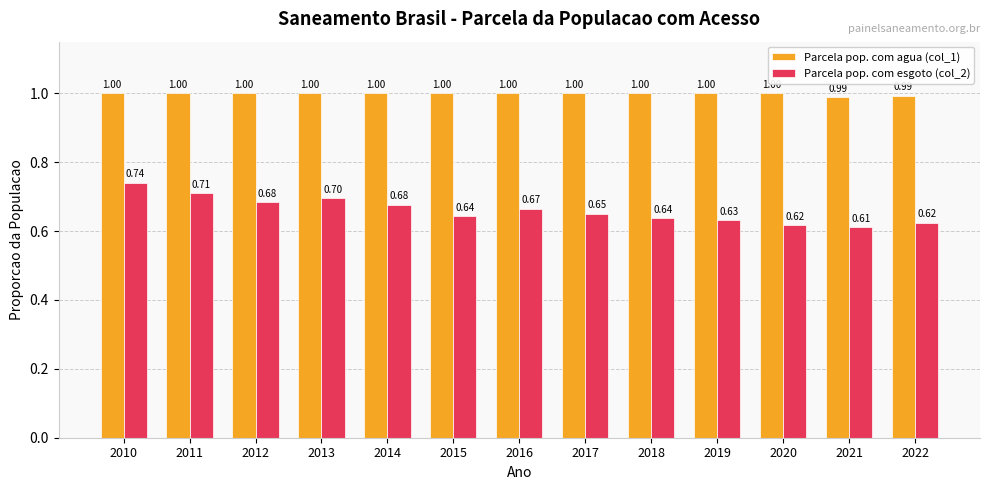

Is it true that Parcela pop. com agua (col_1) equals 1.0 at 2021?

True